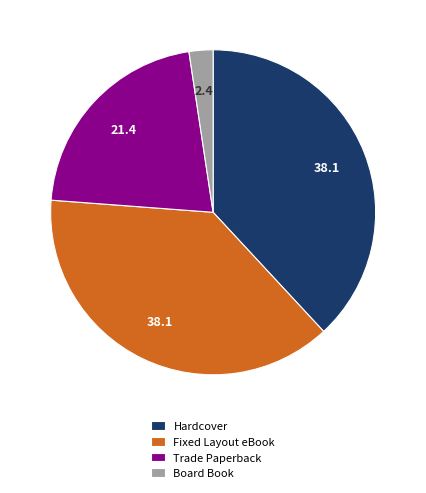

Combined, do Board Book and Trade Paperback account for over 50%?

No